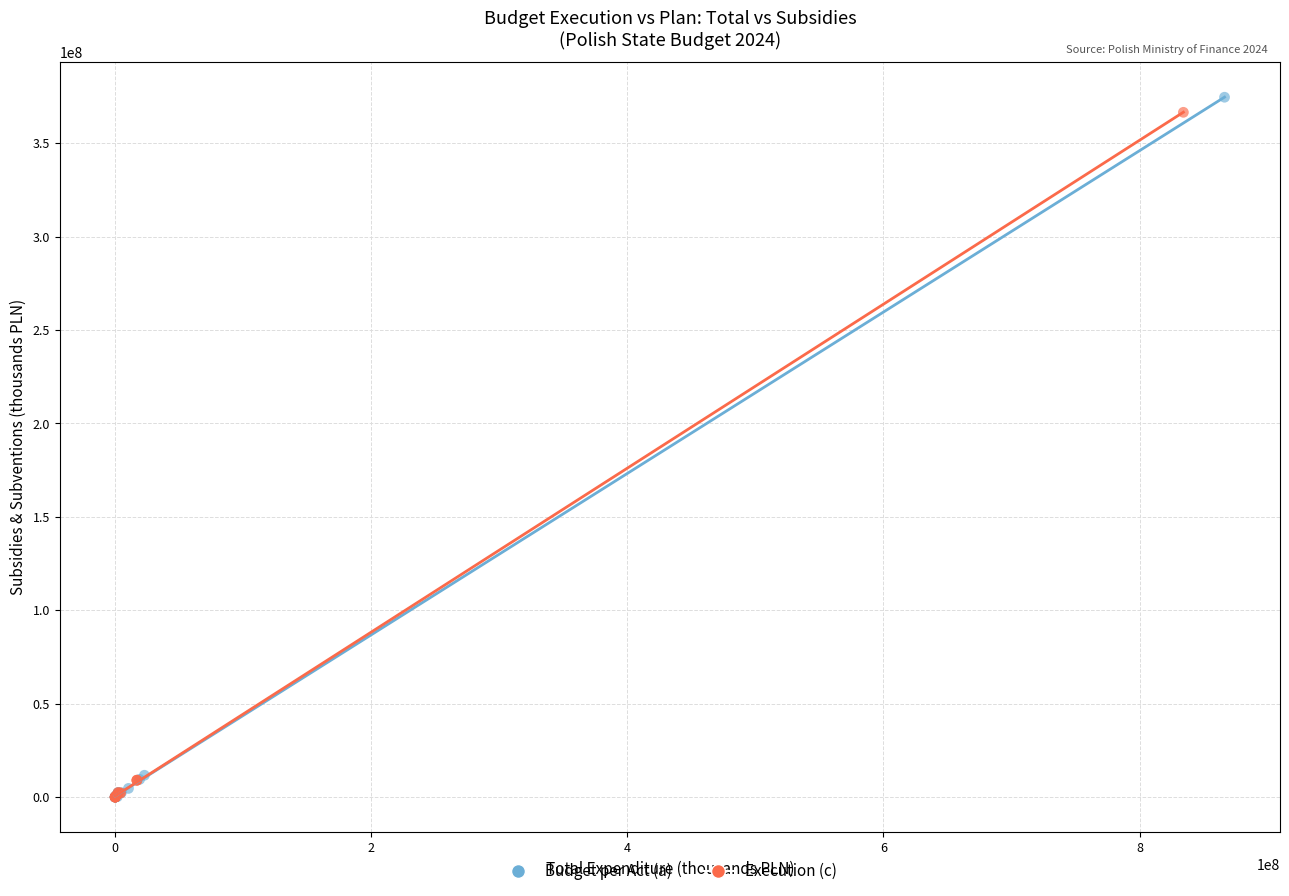

Which series has the largest Y range (max minus min)?

Budget per Act (a)